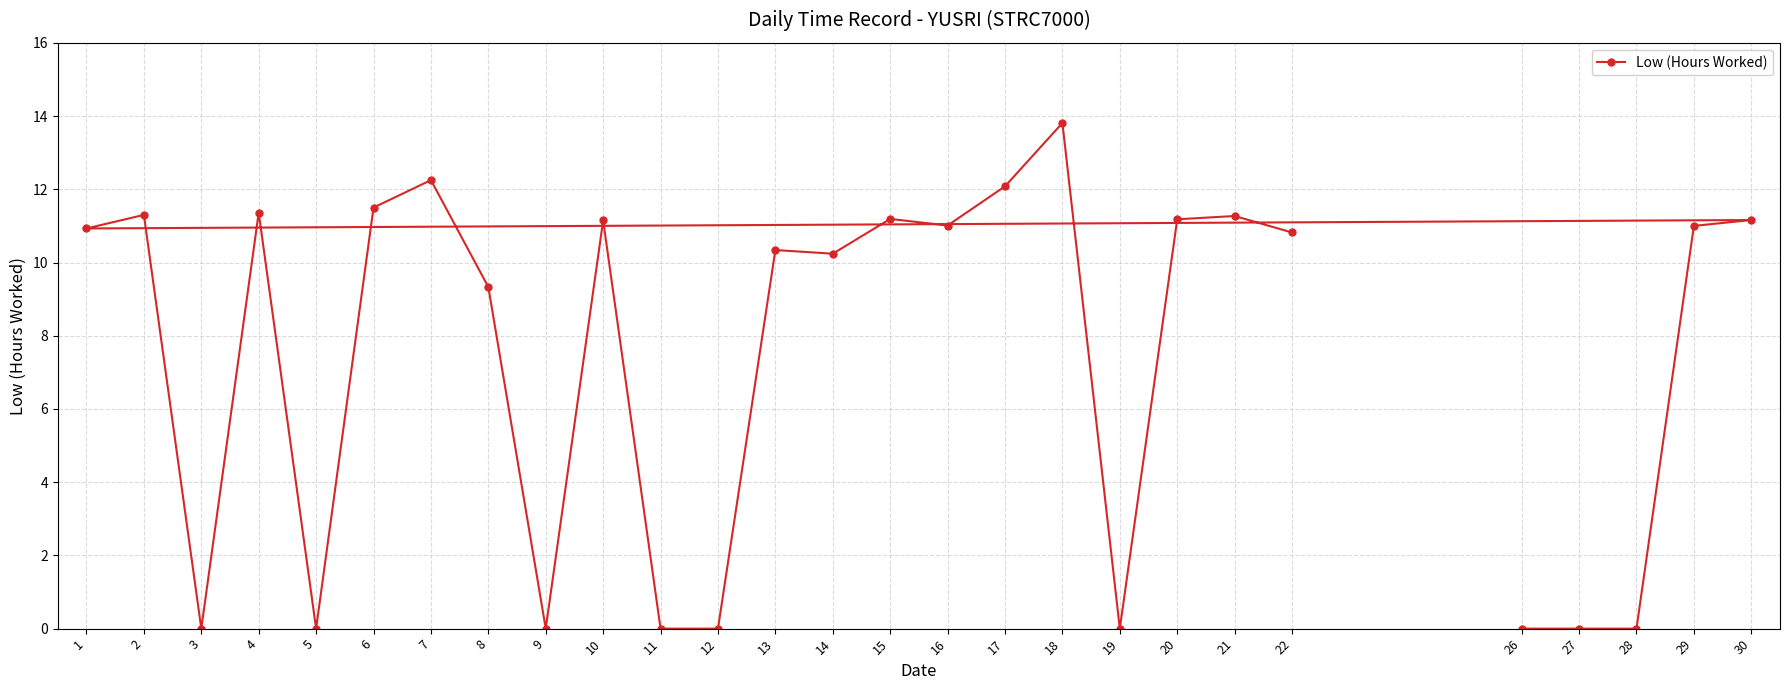

Approximately how many times larger is the value at 1 compared to 8?

1.2